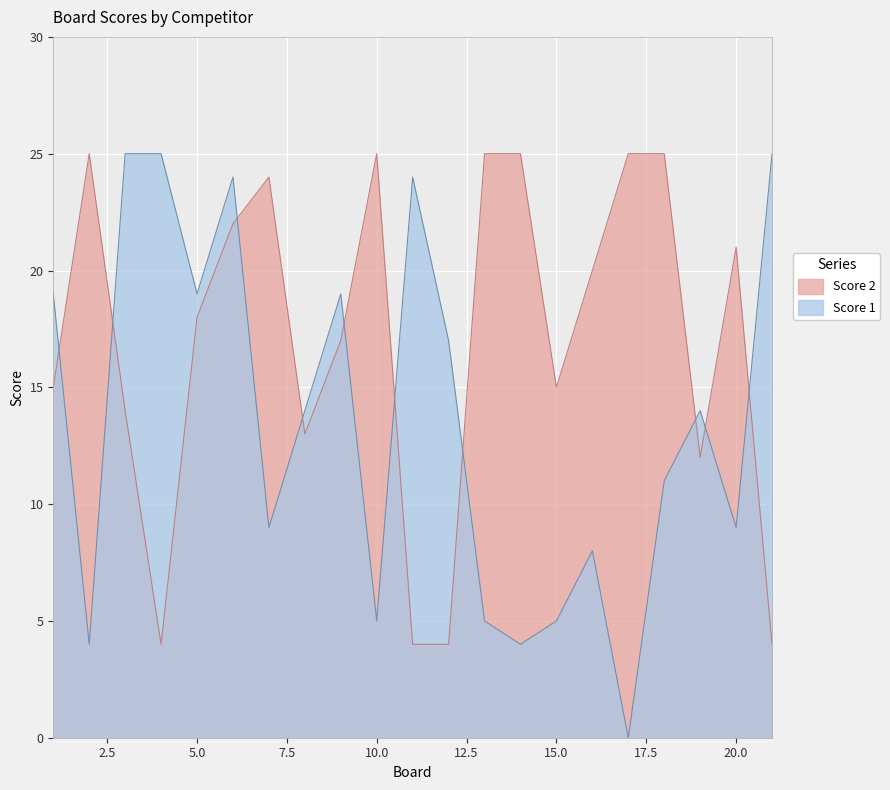

True or false: Score 1 has a value of 16 at 21.

False